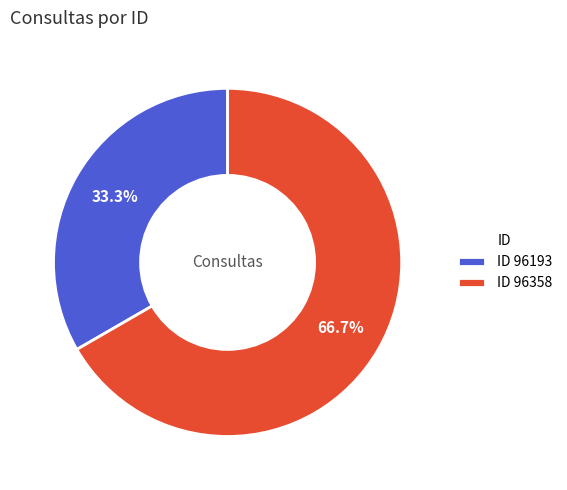

Approximately how many times larger is the value at ID 96193 compared to ID 96358?

0.5